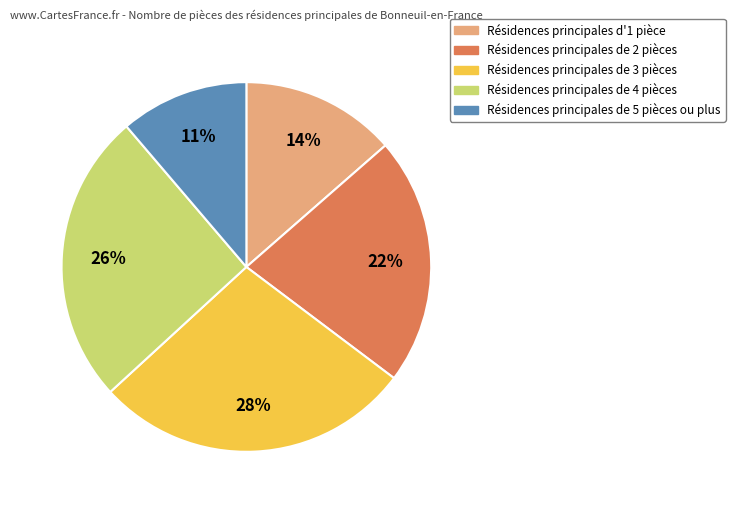

What is the ratio of the value at Résidences principales de 4 pièces to the value at Résidences principales de 2 pièces?

1.2